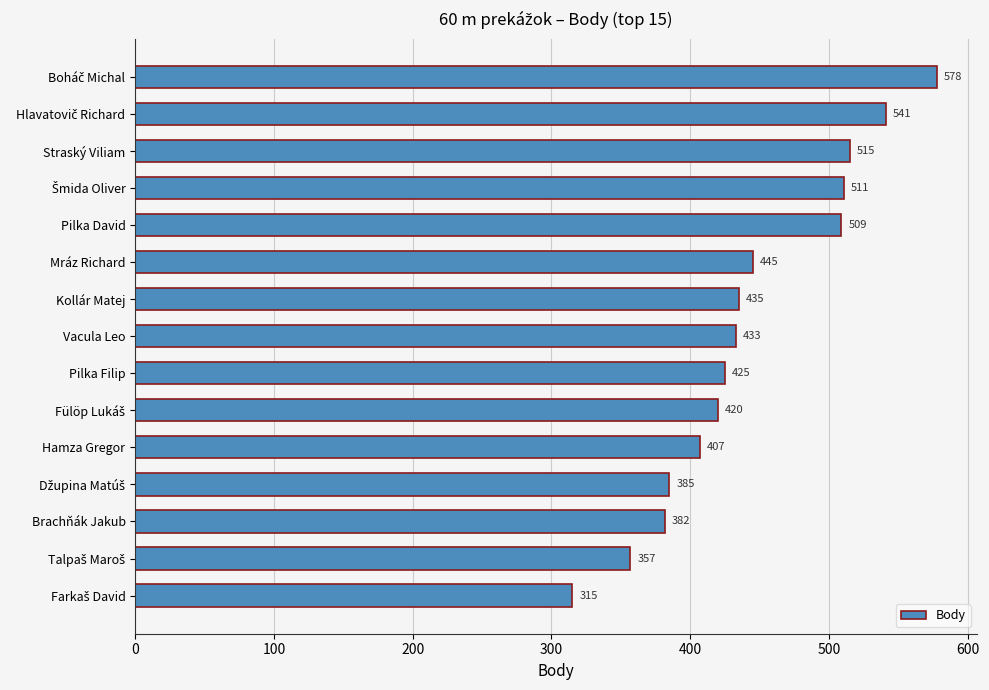

What is the maximum value shown in the chart?

578